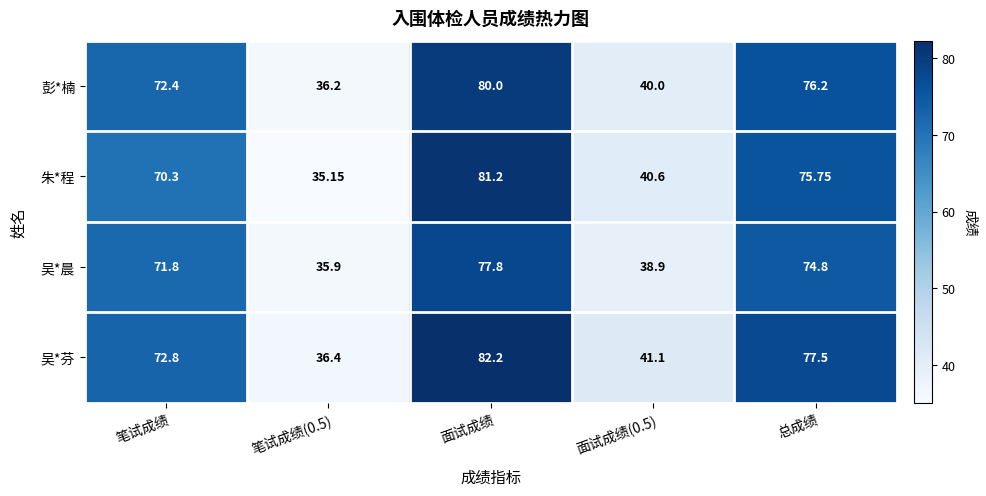

Which category has the highest value across all series?

面试成绩